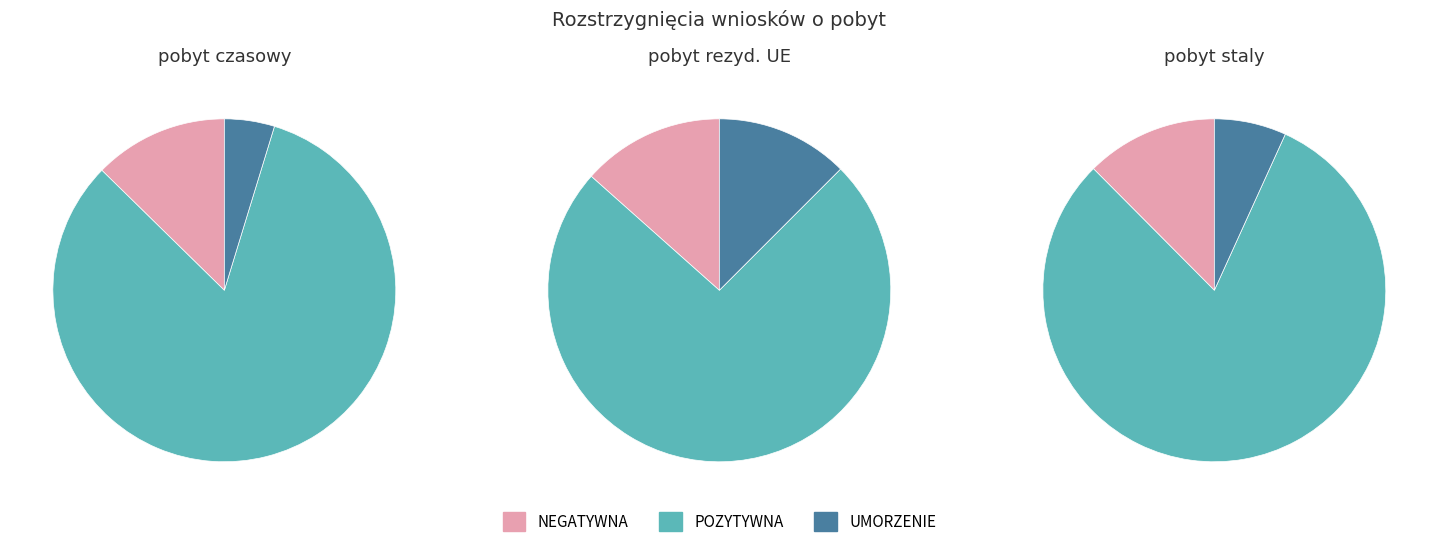

Which slice is the largest?

POZYTYWNA